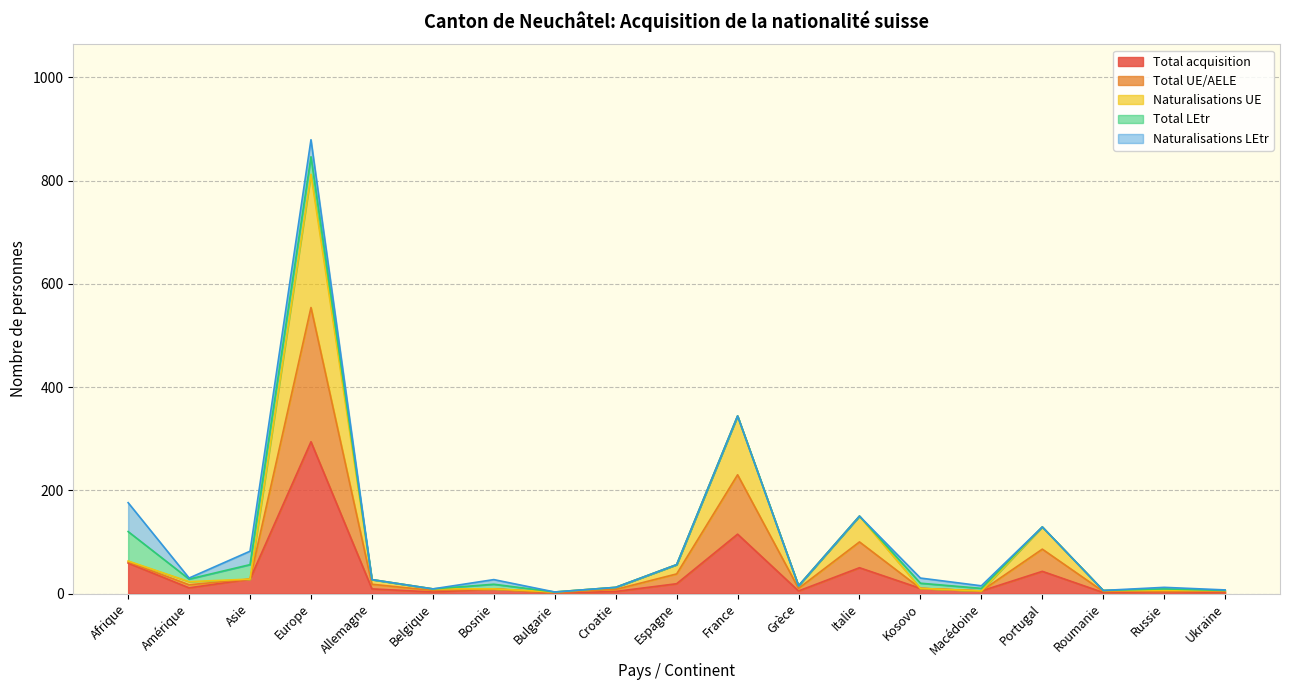

How many data points in Total acquisition are above 9?

9